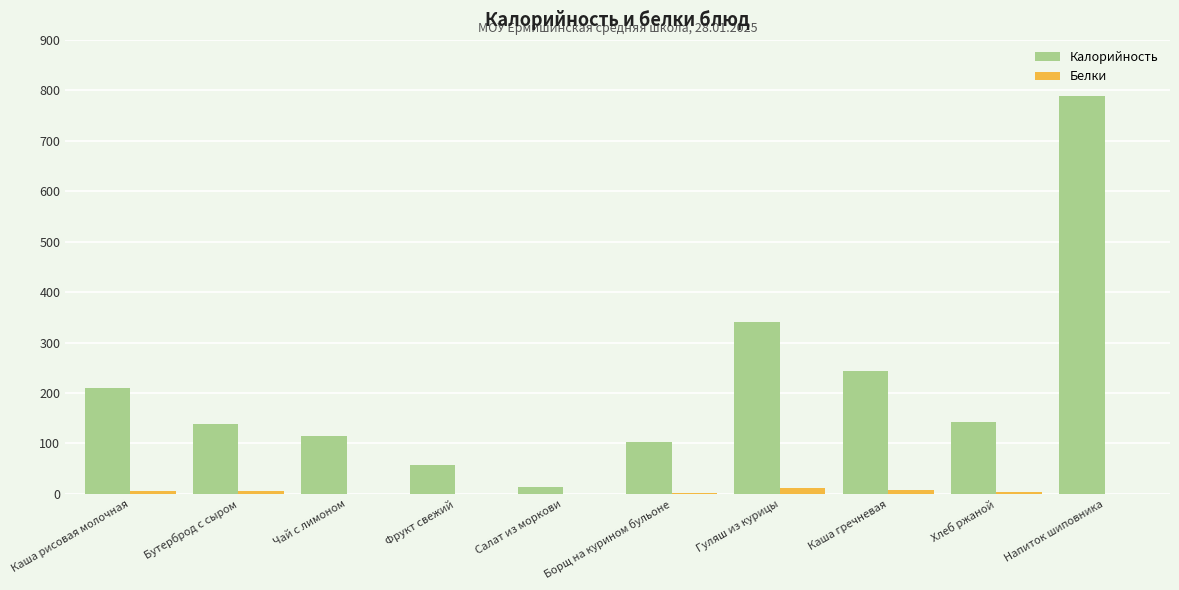

Are the bars horizontal?

No